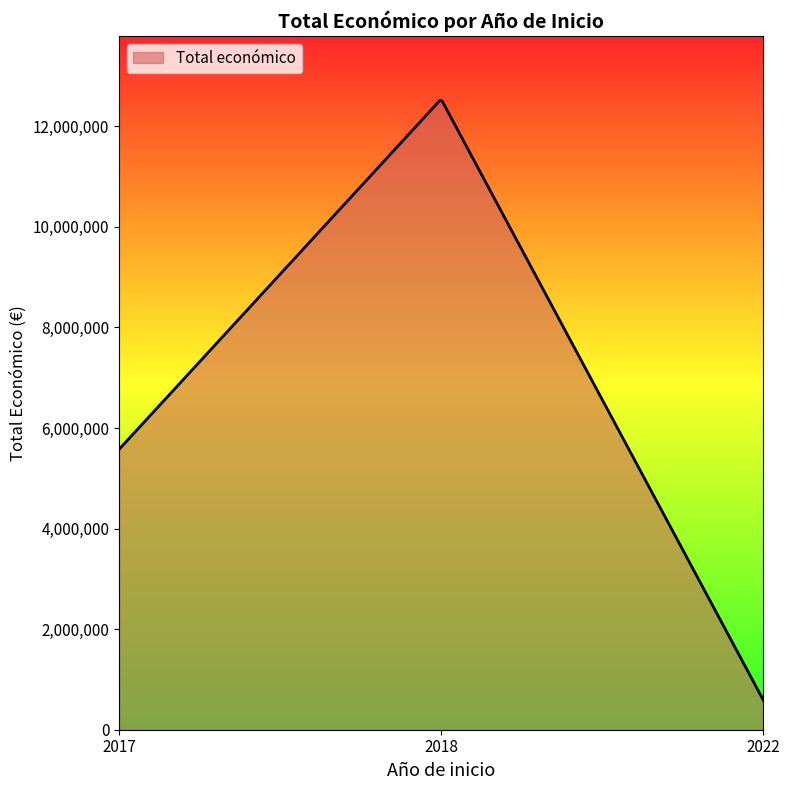

How many series are shown in this chart?

1